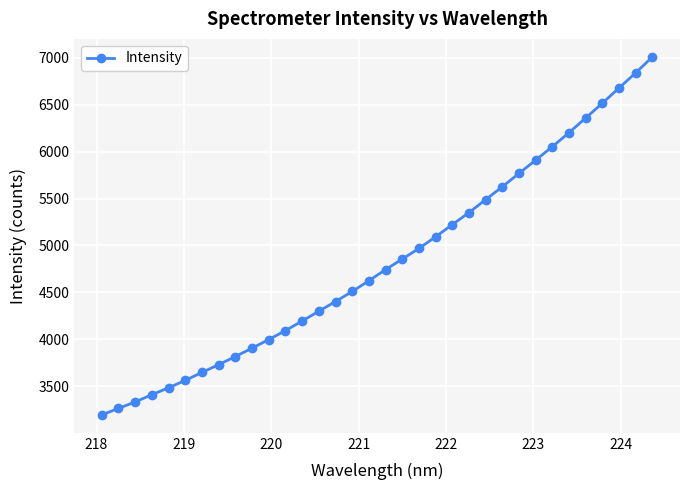

What is the sum of all values?

164150.6